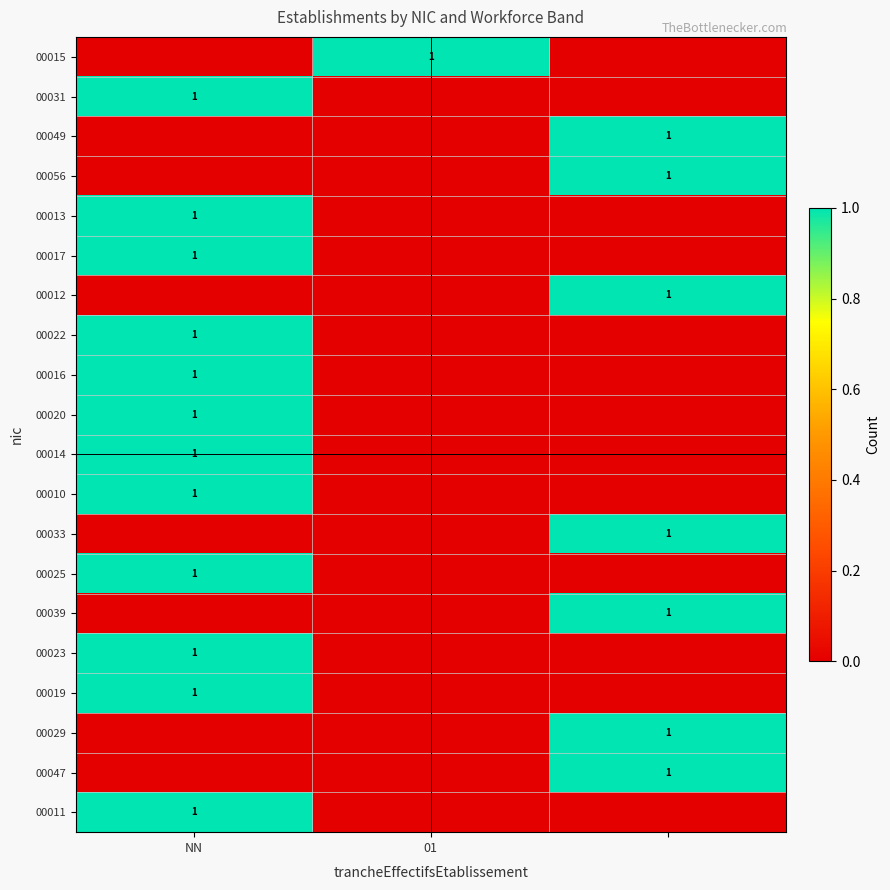

The value of 00025 at NN is 2. True or false?

False